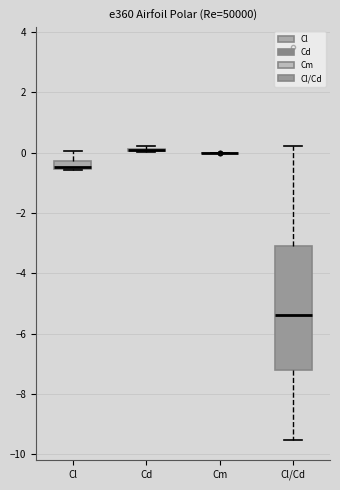

Comparing the boxes themselves (not the whiskers), which one is the tallest?

Cl/Cd